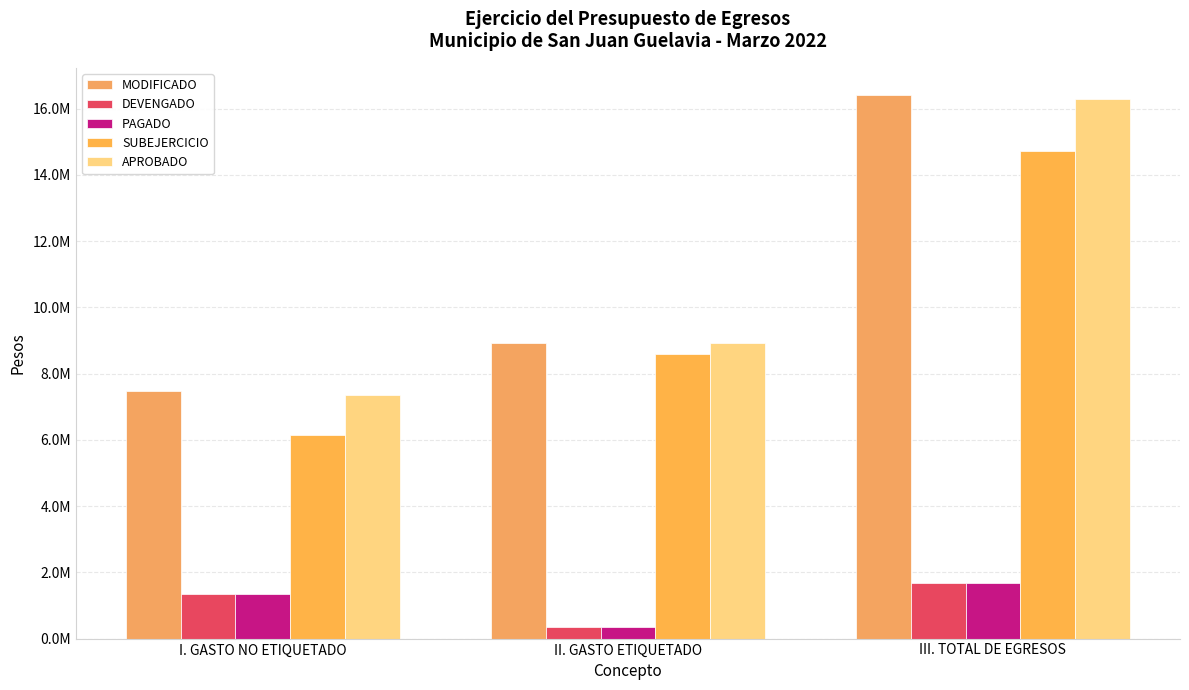

What position from the right is II. GASTO ETIQUETADO?

2